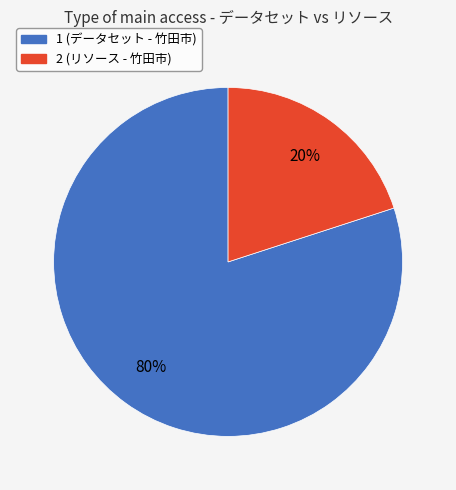

True or false: 2 accounts for 10% of the total.

False